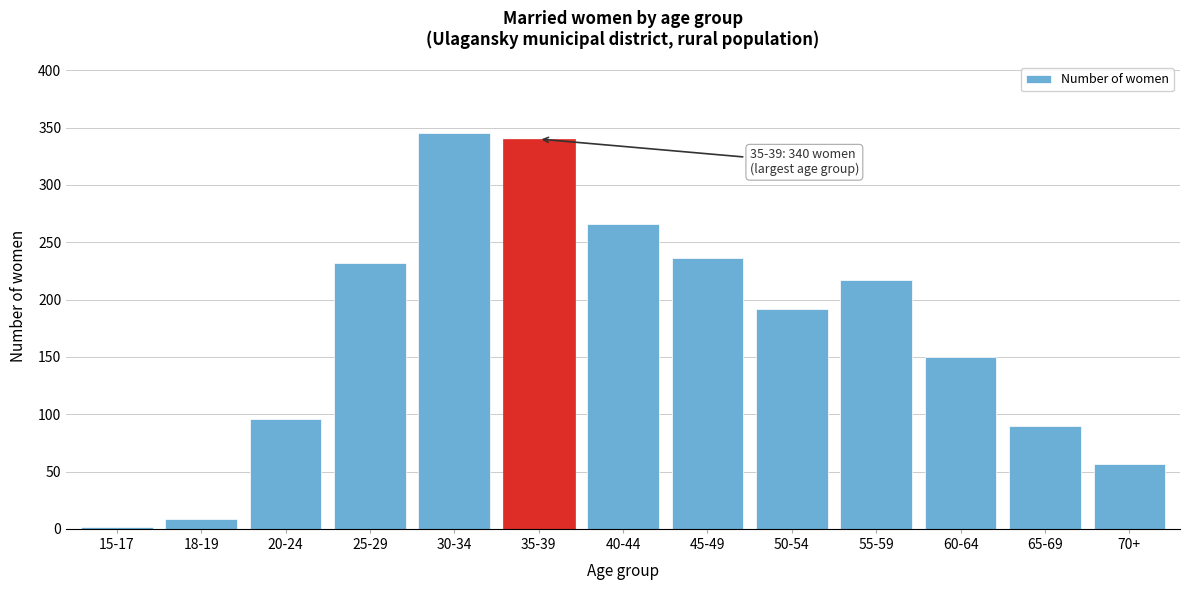

Reading left to right, extract all data points from this chart.

2	9	96	232	345	340	266	236	192	217	150	90	57